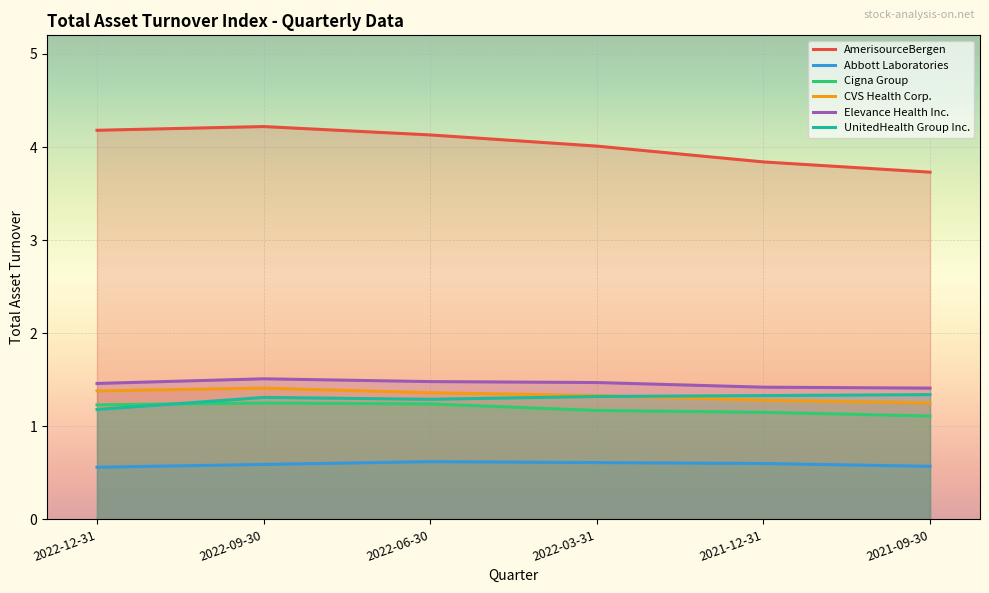

Between 2022-12-31 and 2021-09-30, which is larger?

2022-12-31